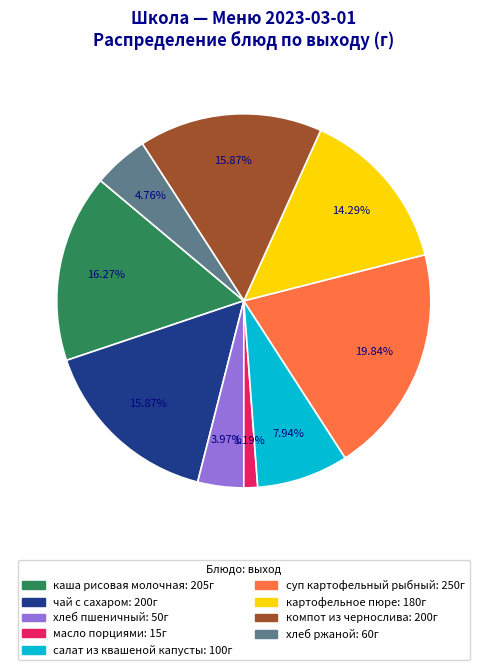

To the nearest percent, what is the combined percentage of салат из квашеной капусты and компот из чернослива?

24%